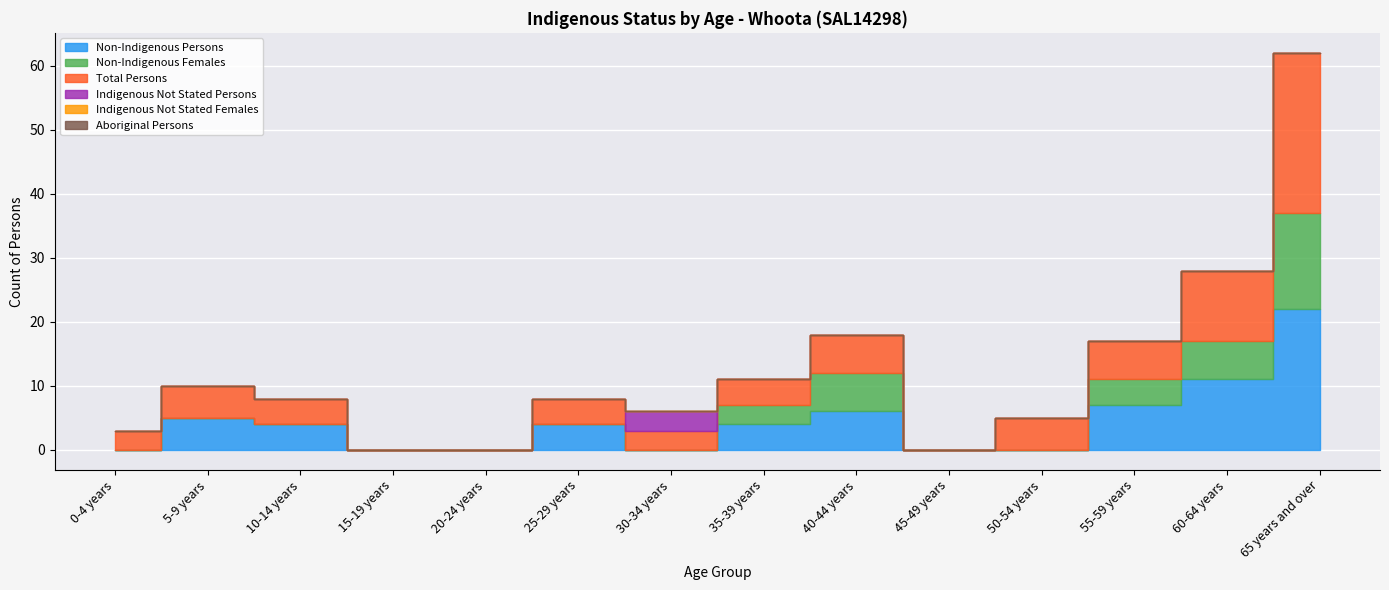

True or false: Indigenous Not Stated Persons has a value of -2 at 60-64 years.

False